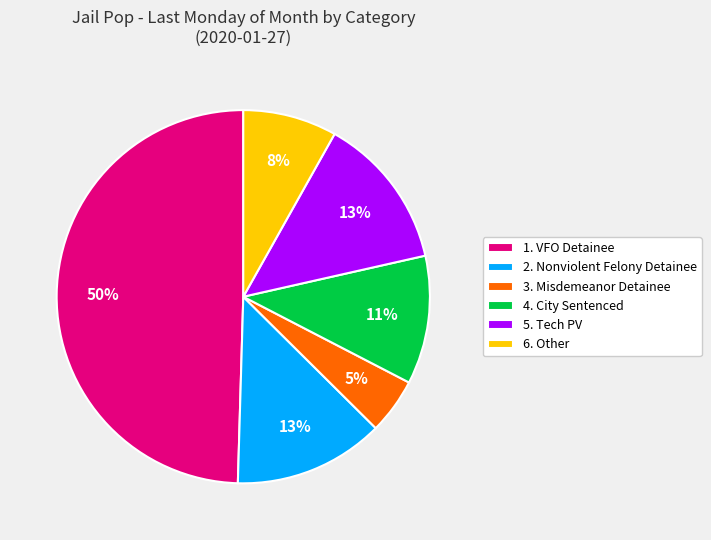

Which slice is the largest?

1. VFO Detainee